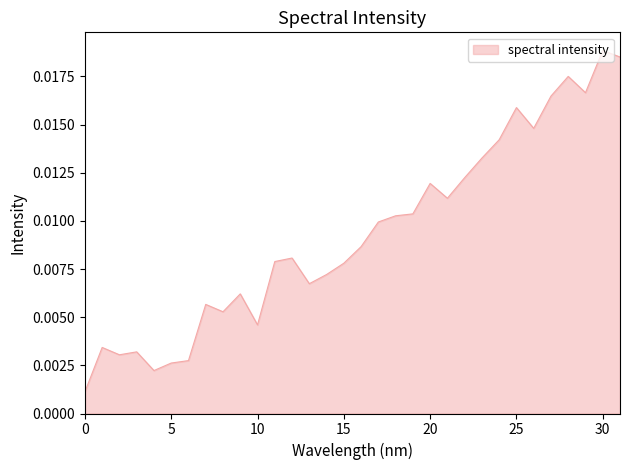

How many distinct data groups are displayed?

1